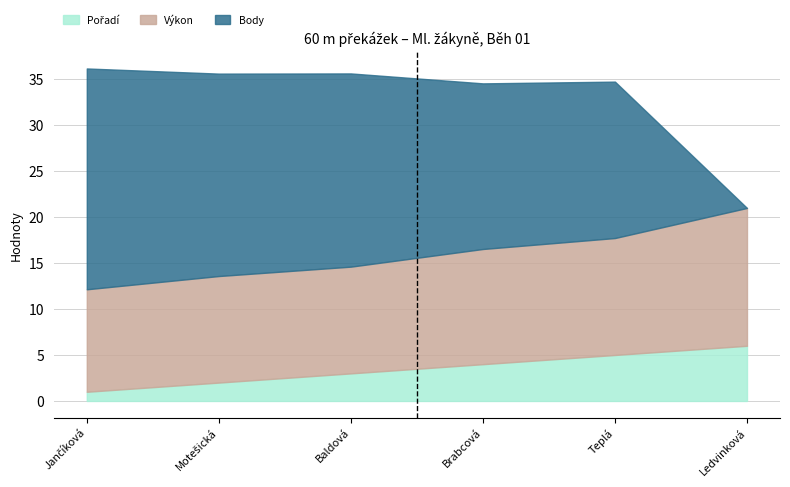

Reading left to right, list all the values displayed in this chart.

Pořadí: Jančíková Viktorie=1.0	Motešická Aneta=2.0	Baldová Lucie=3.0	Brabcová Veronika=4.0	Teplá Magdalena=5.0	Ledvinková Soňa=6.0
Výkon: Jančíková Viktorie=11.1	Motešická Aneta=11.6	Baldová Lucie=11.6	Brabcová Veronika=12.5	Teplá Magdalena=12.7	Ledvinková Soňa=15.0
Body: Jančíková Viktorie=24.0	Motešická Aneta=22.0	Baldová Lucie=21.0	Brabcová Veronika=18.0	Teplá Magdalena=17.0	Ledvinková Soňa=0.0